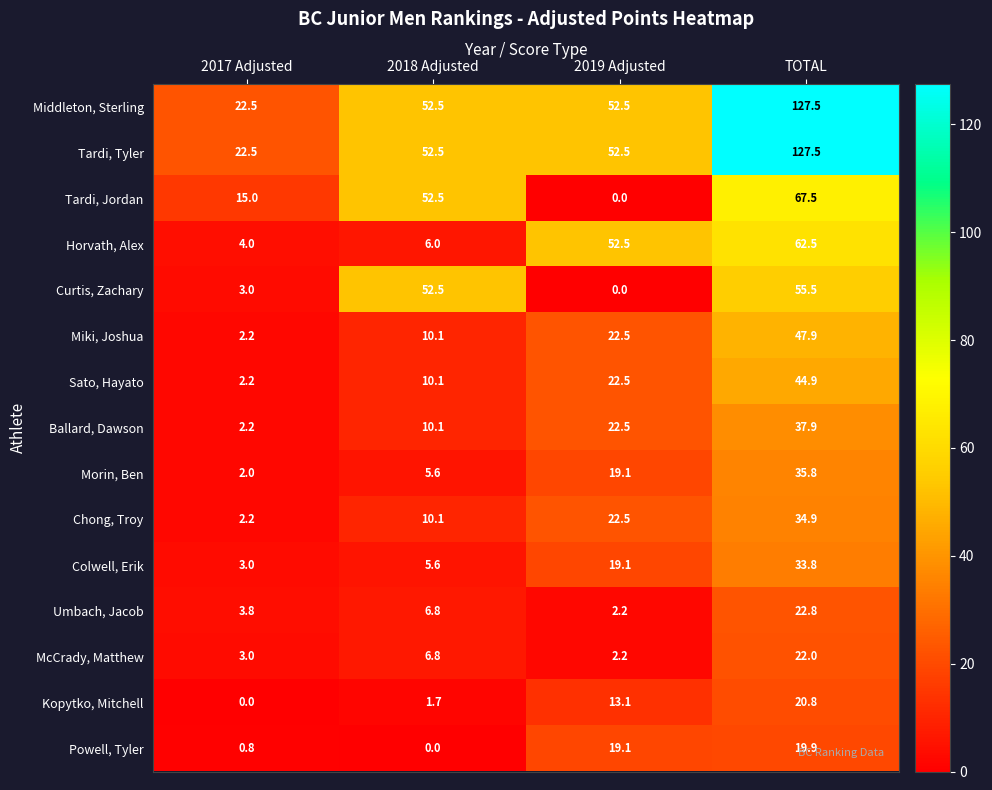

At how many categories does at least one series exceed 122?

1